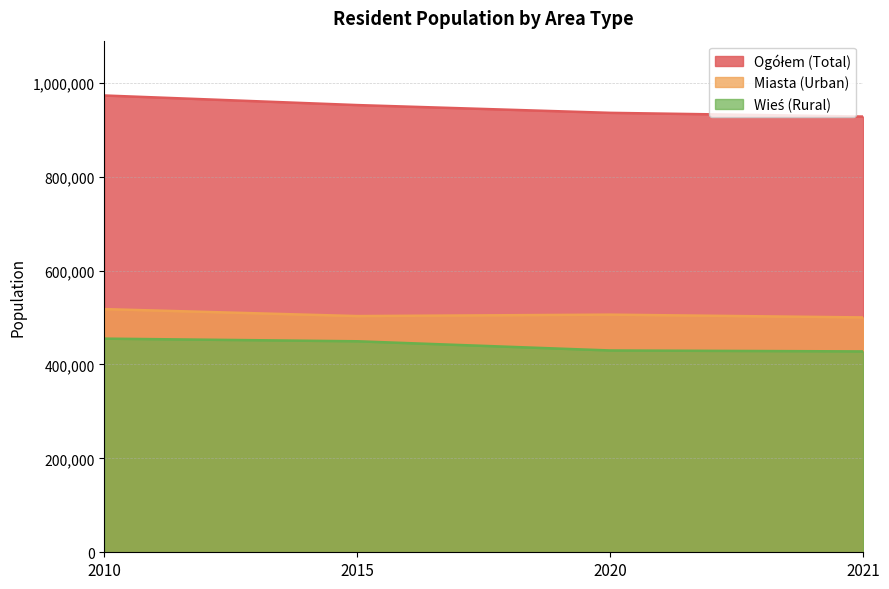

How many lines are shown in the chart?

3